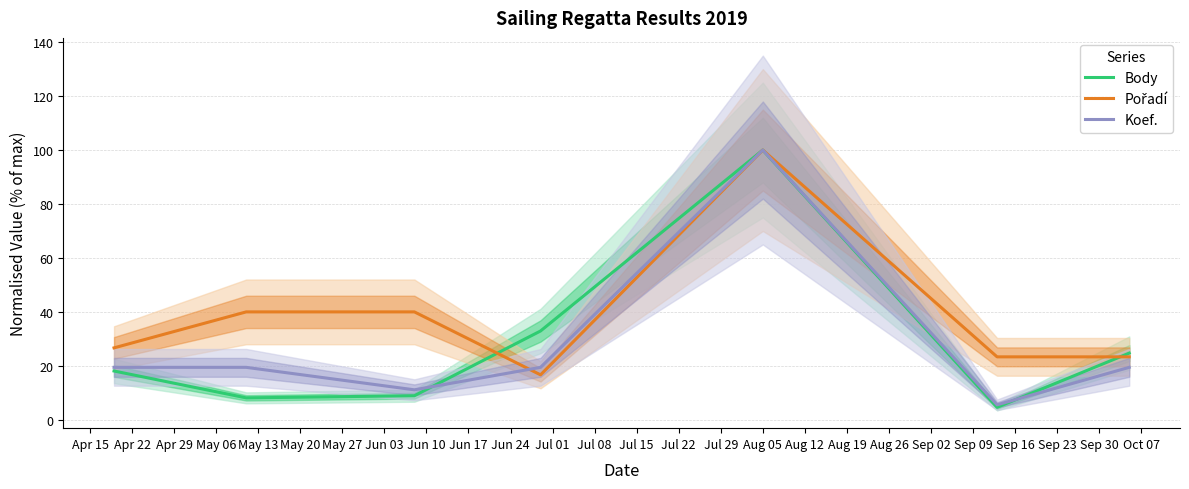

True or false: Koef. has more than 0 points higher than both neighbors.

True